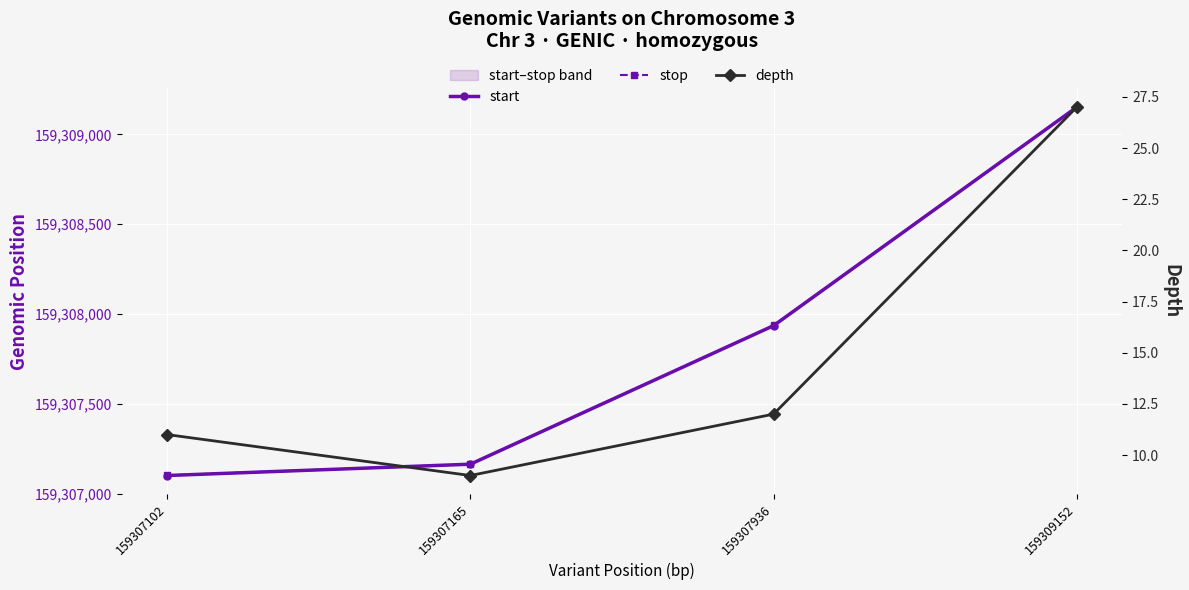

True or false: start has a value of 233185778 at 159307102.

False